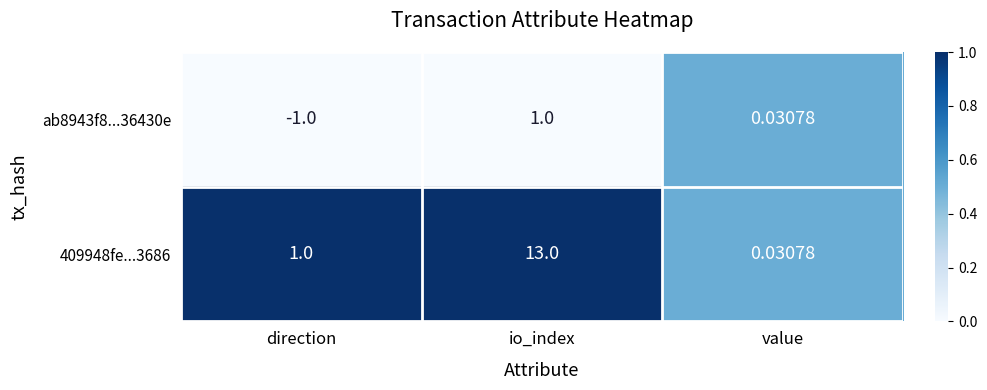

How many categories are shown in the chart?

3